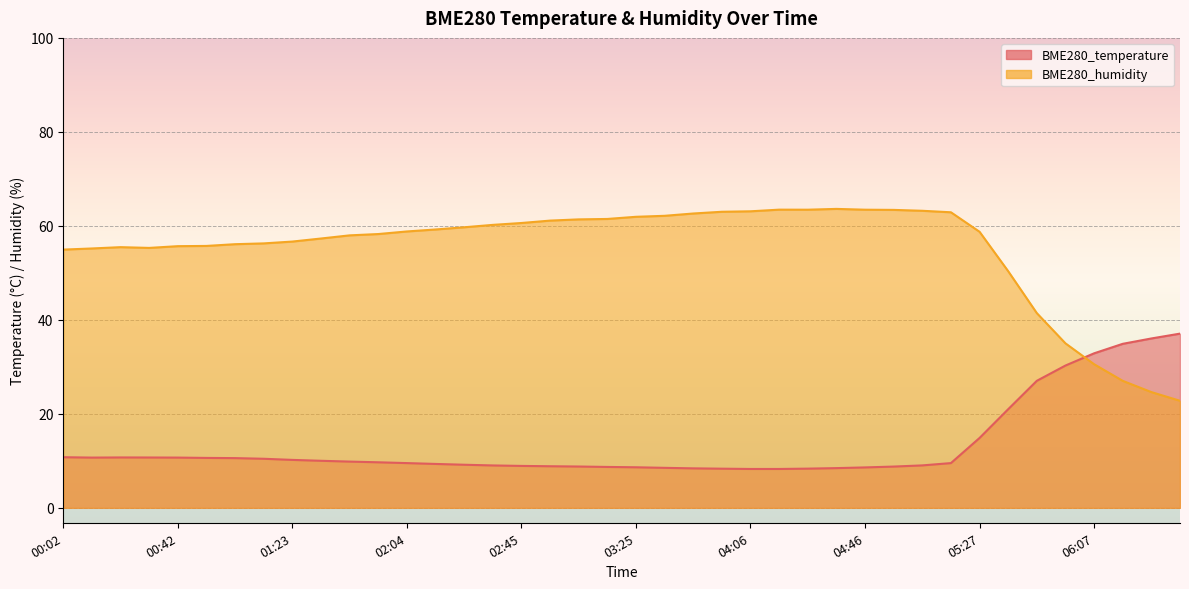

Reading right to left, what are all the values shown in this chart?

BME280_temperature: 06:37=37.1	06:27=36.0	06:17=34.9	06:07=32.9	05:57=30.3	05:47=27.0	05:37=21.0	05:27=14.9	05:16=9.5	05:06=9.0	04:56=8.8	04:46=8.6	04:36=8.4	04:26=8.3	04:16=8.3	04:06=8.3	03:56=8.3	03:45=8.4	03:35=8.5	03:25=8.6	03:15=8.7	03:05=8.8	02:55=8.8	02:45=8.9	02:35=9.0	02:24=9.2	02:14=9.3	02:04=9.5	01:54=9.7	01:43=9.8	01:33=10.0	01:23=10.2	01:13=10.4	01:02=10.6	00:52=10.6	00:42=10.7	00:32=10.7	00:22=10.7	00:12=10.7	00:02=10.8
BME280_humidity: 06:37=22.8	06:27=24.6	06:17=27.0	06:07=30.6	05:57=35.0	05:47=41.4	05:37=50.4	05:27=58.7	05:16=62.9	05:06=63.2	04:56=63.4	04:46=63.4	04:36=63.6	04:26=63.4	04:16=63.5	04:06=63.1	03:56=63.0	03:45=62.6	03:35=62.1	03:25=61.9	03:15=61.5	03:05=61.4	02:55=61.1	02:45=60.6	02:35=60.2	02:24=59.7	02:14=59.2	02:04=58.8	01:54=58.3	01:43=58.0	01:33=57.3	01:23=56.7	01:13=56.3	01:02=56.1	00:52=55.7	00:42=55.7	00:32=55.3	00:22=55.5	00:12=55.2	00:02=55.0